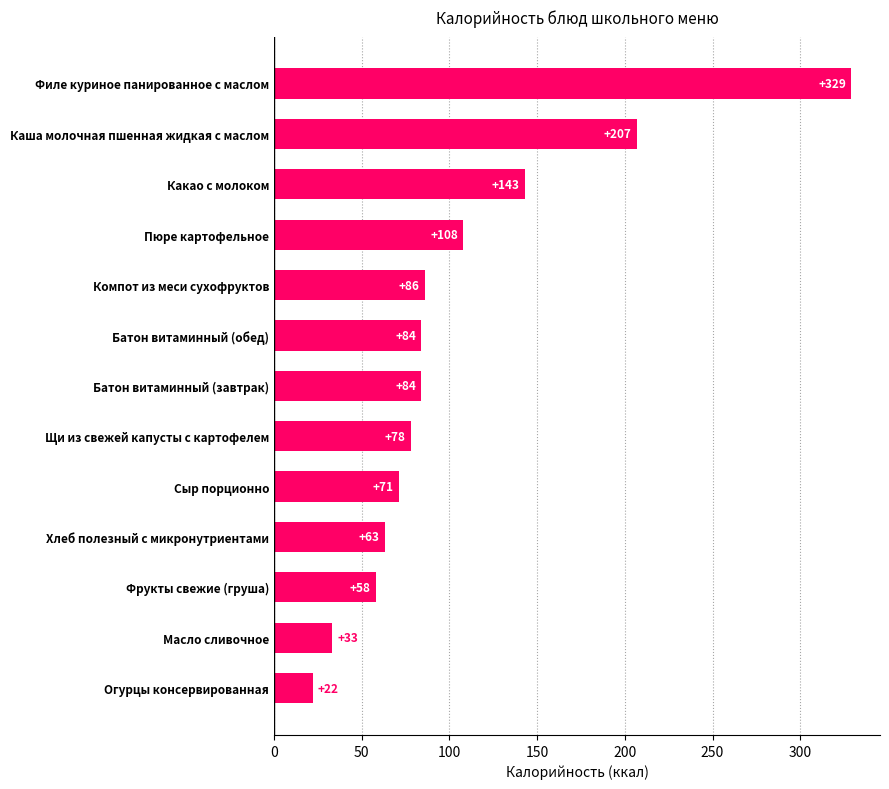

Approximately how many times larger is the value at Хлеб полезный с микронутриентами compared to Каша молочная пшенная жидкая с маслом?

0.3